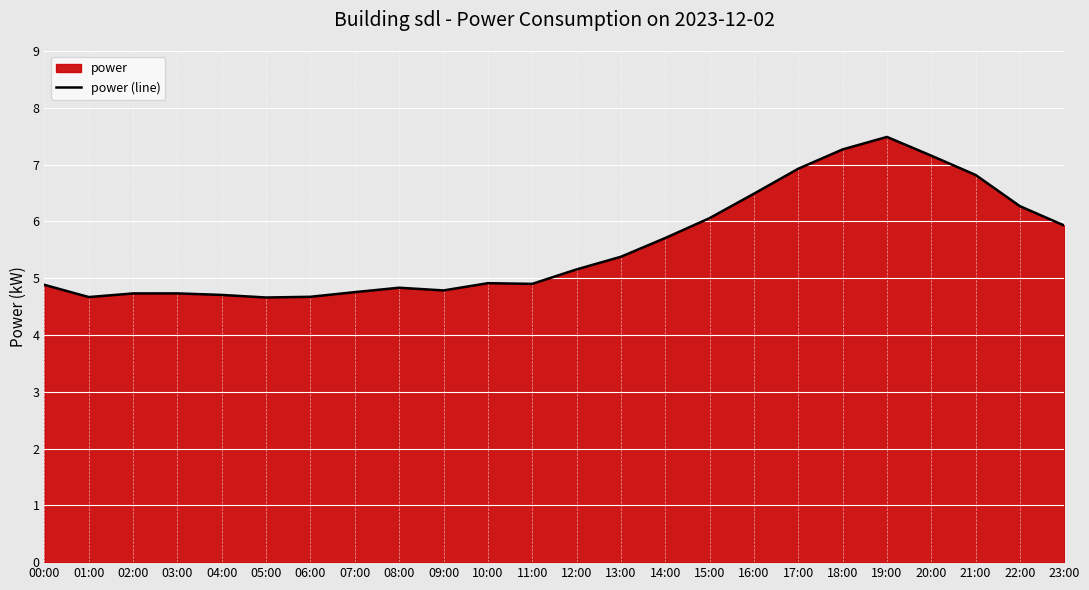

What position from the left is 10:00?

11